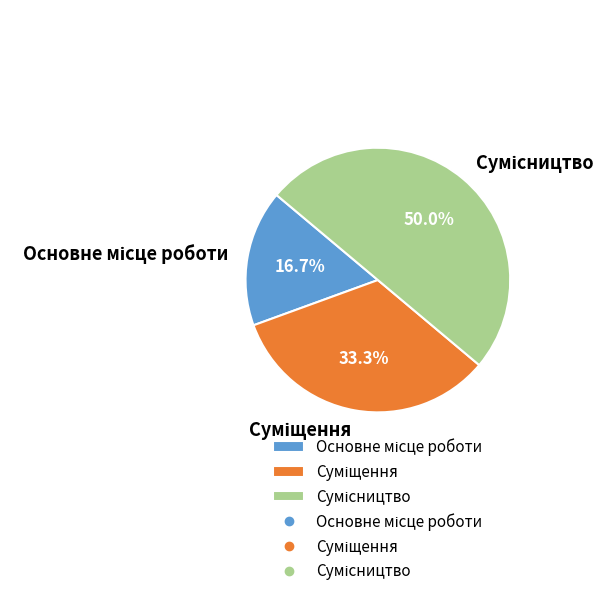

How many slices are in this pie chart?

3